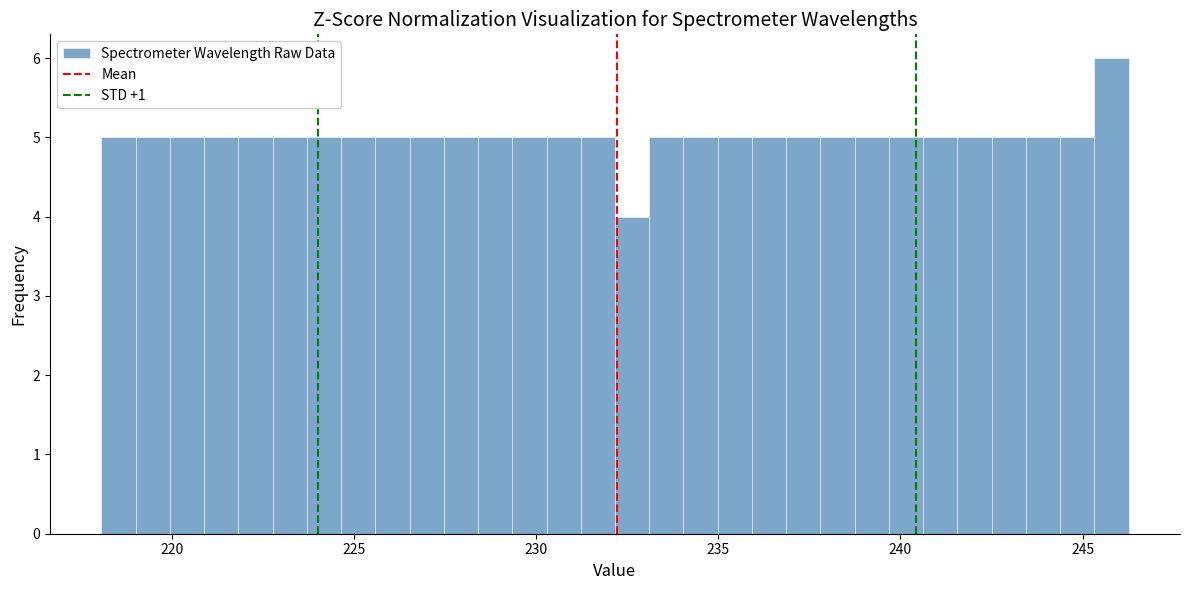

Around what value on the x-axis is the tallest bar? Give the approximate position of its centre, as read against the axis.

246.0